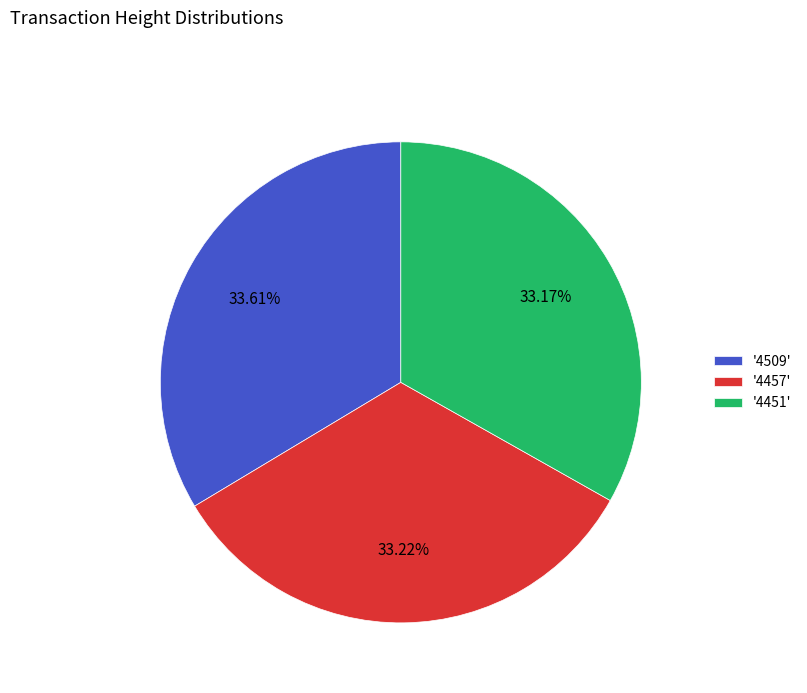

Do '4457' and '4451' together represent more than half of the pie?

Yes